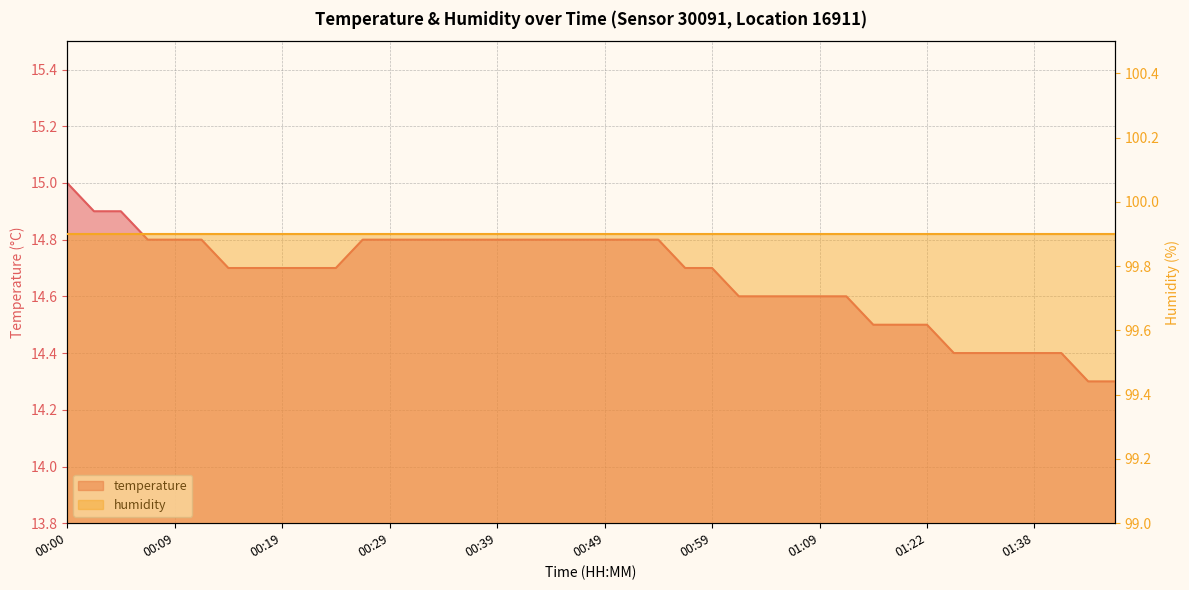

What is the label of the 7th point from the left?

00:14